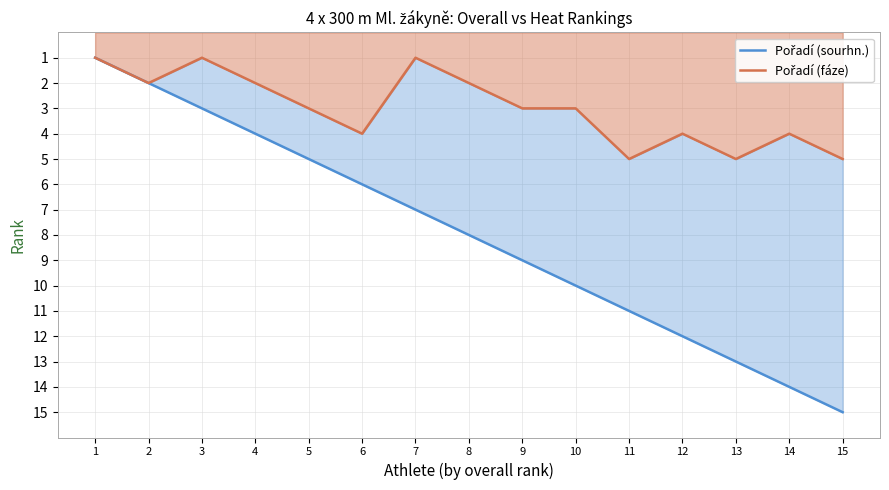

At which category is the sum across all series the highest?

15